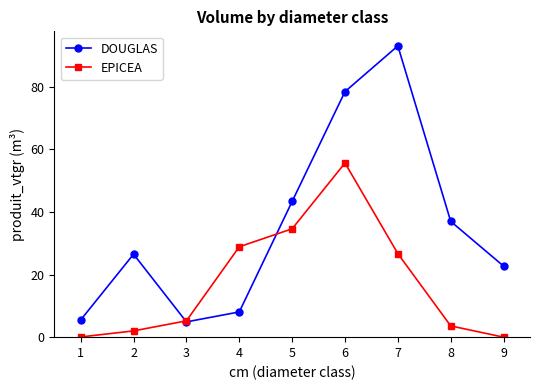

At which category is the sum across all series the highest?

6